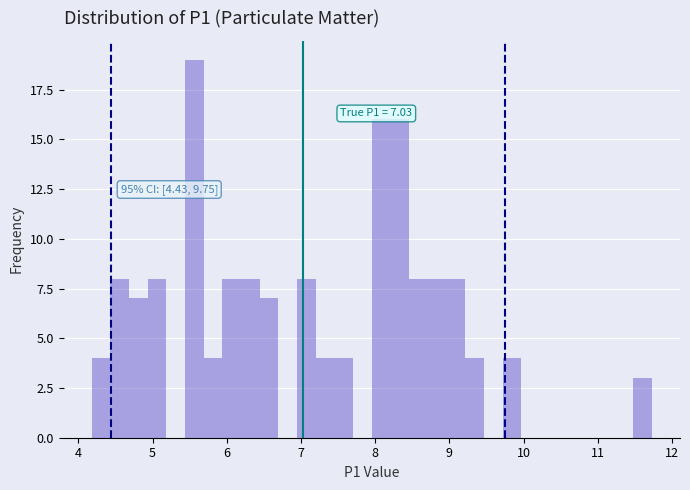

Around what value on the x-axis is the tallest bar? Give the approximate position of its centre, as read against the axis.

5.6